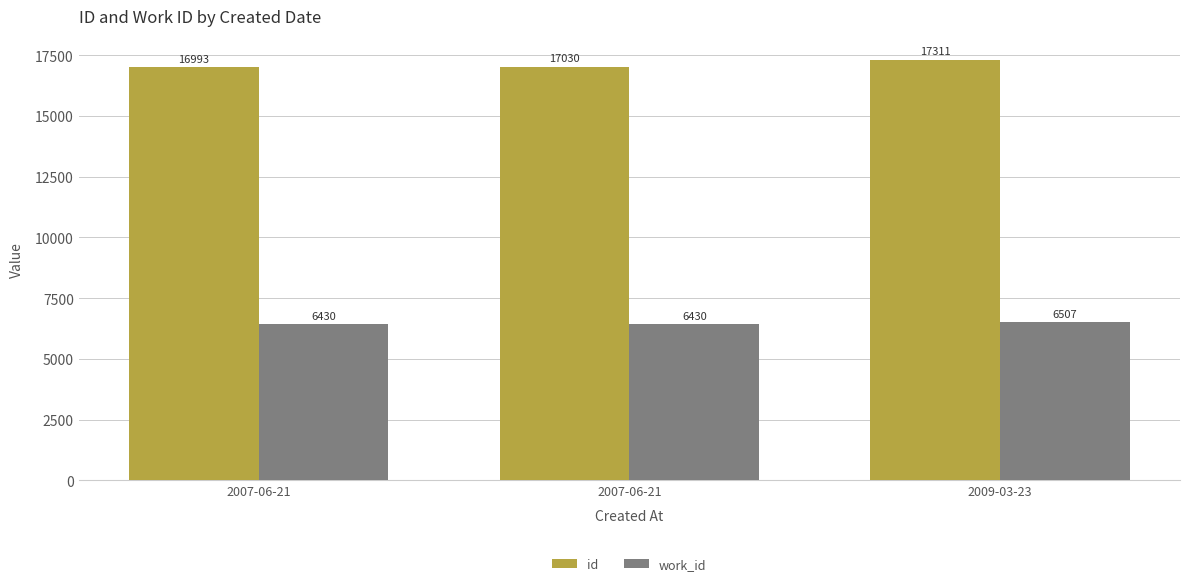

What is the sum of the work_id values at 2007-06-21 and 2009-03-23?

12937